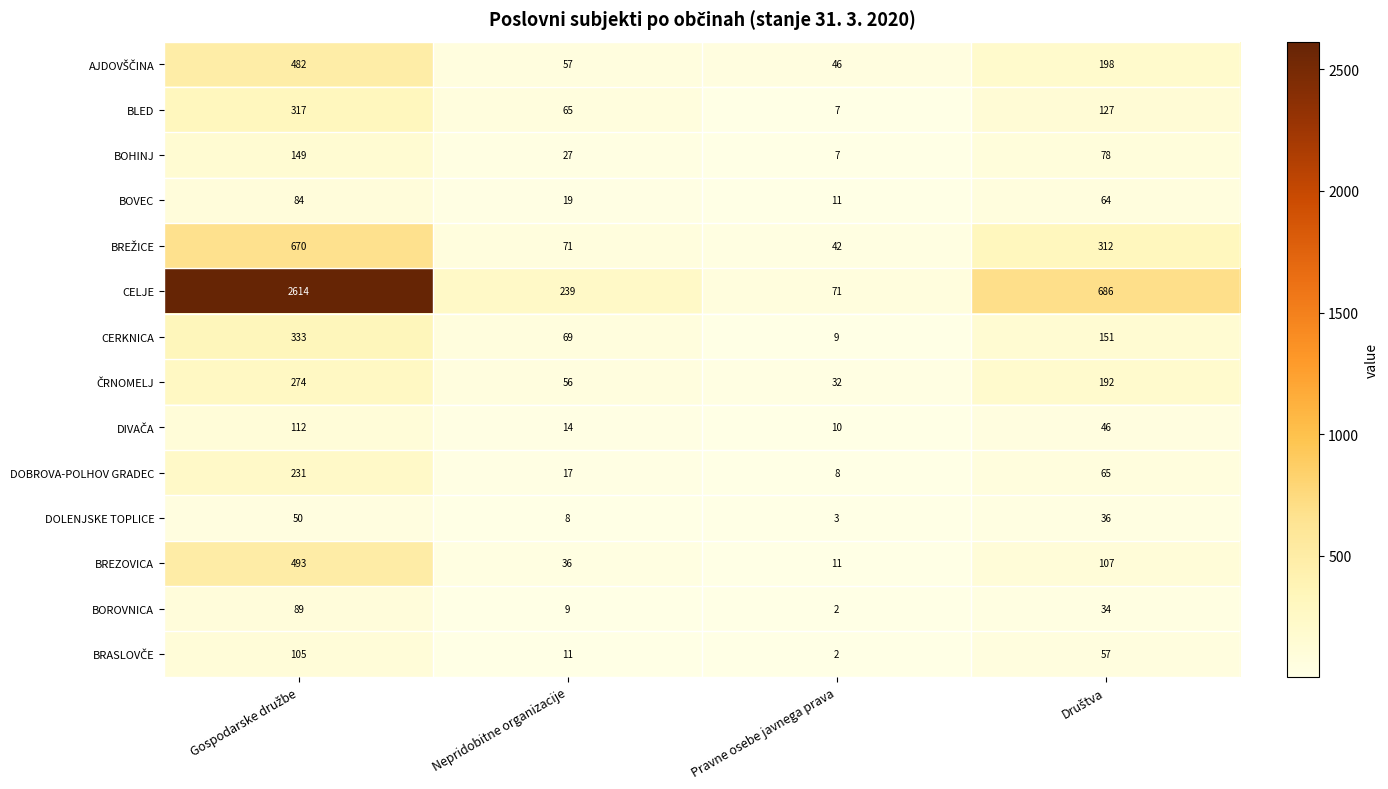

What is the greatest value displayed?

2614